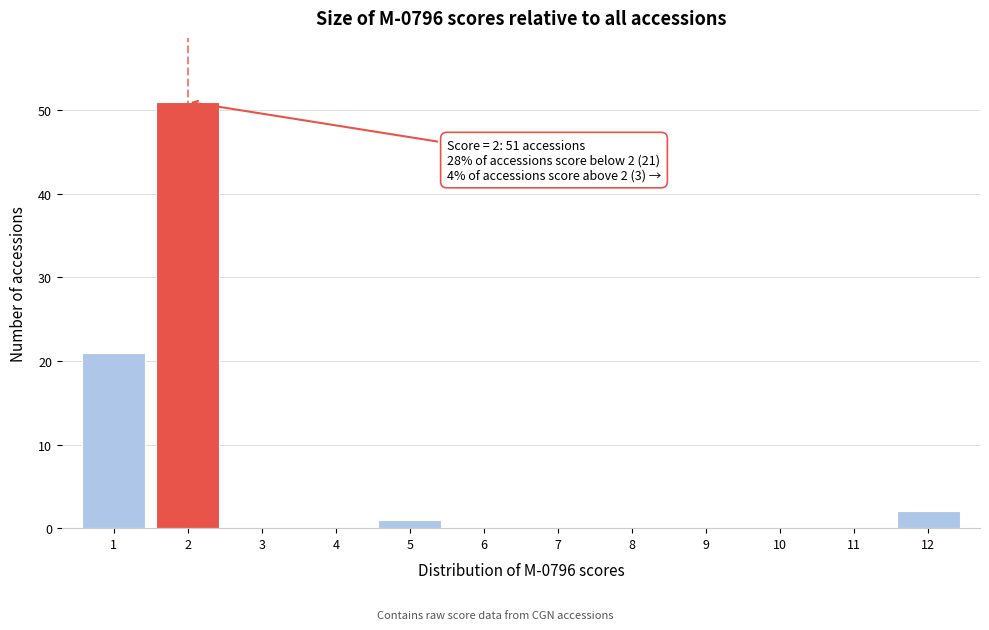

Reading left to right, what are all the values shown in this chart?

1=21	2=51	3=0	4=0	5=1	6=0	7=0	8=0	9=0	10=0	11=0	12=2